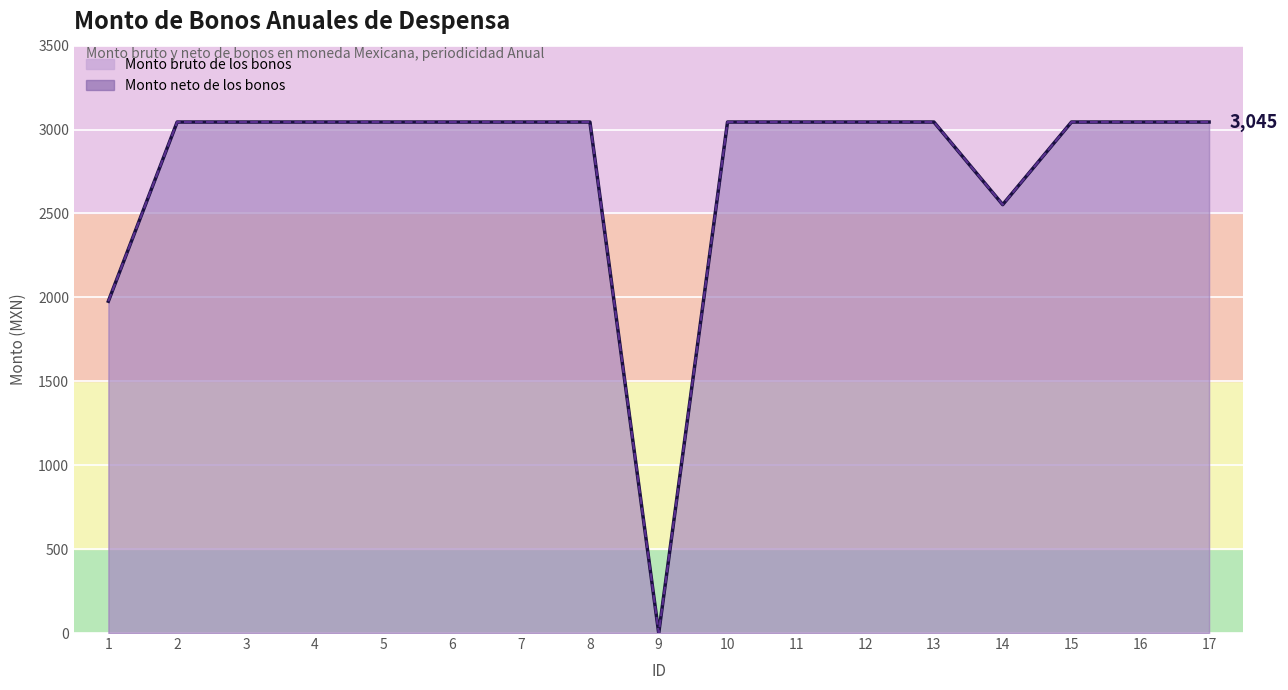

List the labels in order of Monto neto de los bonos value, smallest first.

9, 1, 14, 2, 3, 4, 5, 6, 7, 8, 10, 11, 12, 13, 15, 16, 17